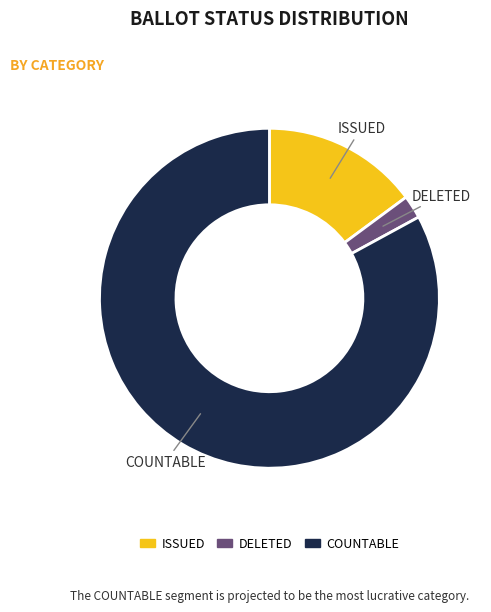

Does any single category account for the majority?

Yes